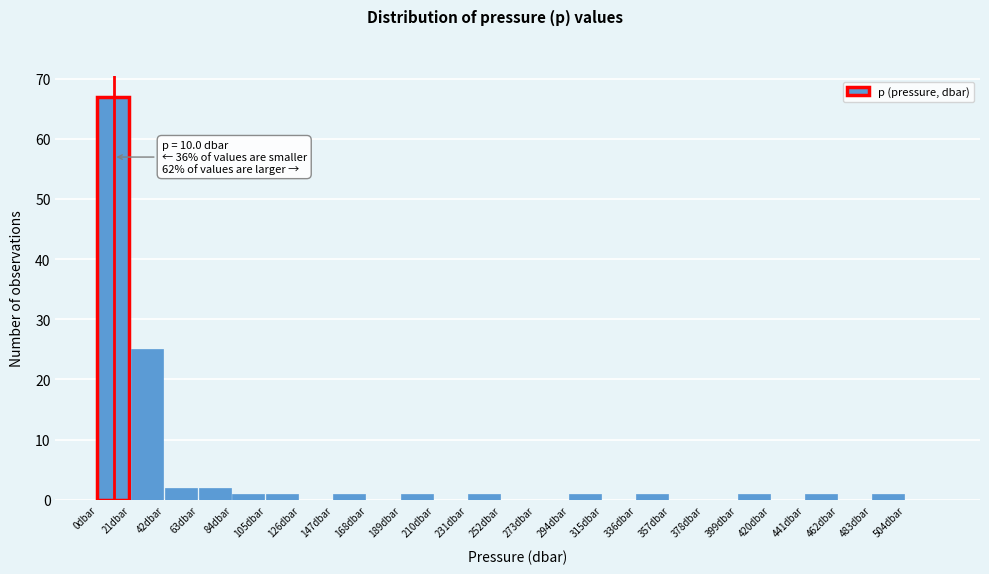

Which range on the x-axis has the tallest bar?

0 to 21